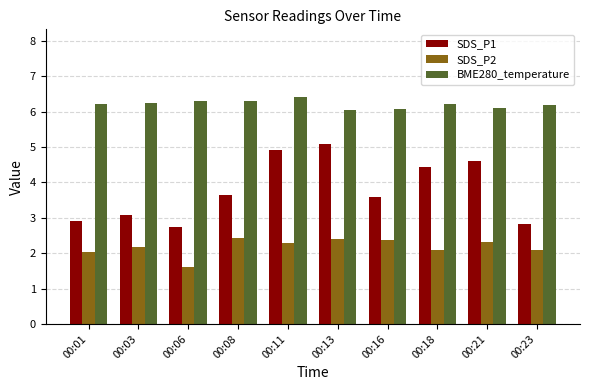

The SDS_P1 series shows 2.9 at 00:01. True or false?

True